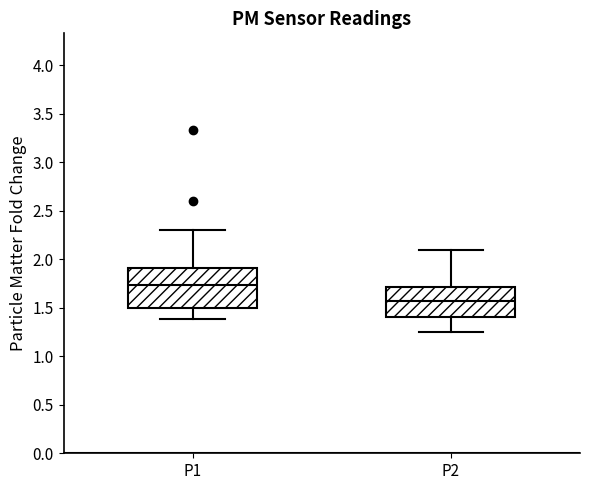

Where is the upper edge of the box for P2 on the y-axis? The values are not printed on the chart, so give them approximately, as read against the axis.

1.70